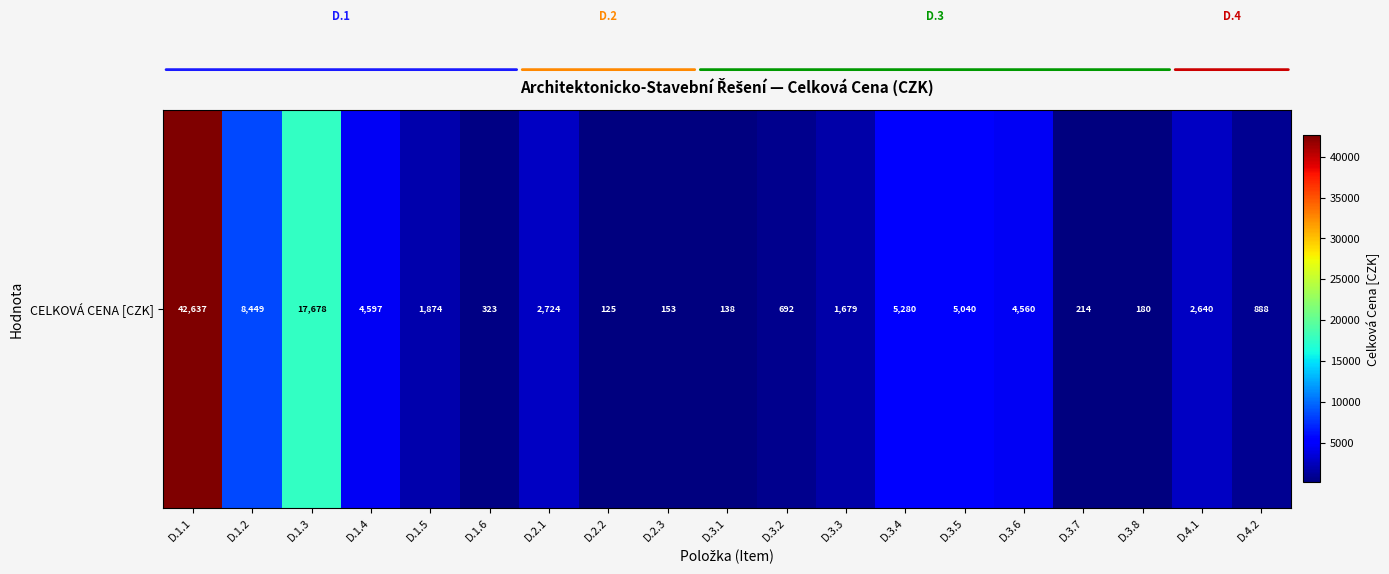

Reading right to left, list all the values displayed in this chart.

D.4.2=888.0	D.4.1=2640.0	D.3.8=180.0	D.3.7=213.6	D.3.6=4560.0	D.3.5=5040.0	D.3.4=5280.0	D.3.3=1678.8	D.3.2=692.0	D.3.1=138.2	D.2.3=153.4	D.2.2=124.8	D.2.1=2724.0	D.1.6=323.4	D.1.5=1874.4	D.1.4=4596.7	D.1.3=17677.8	D.1.2=8449.3	D.1.1=42637.1